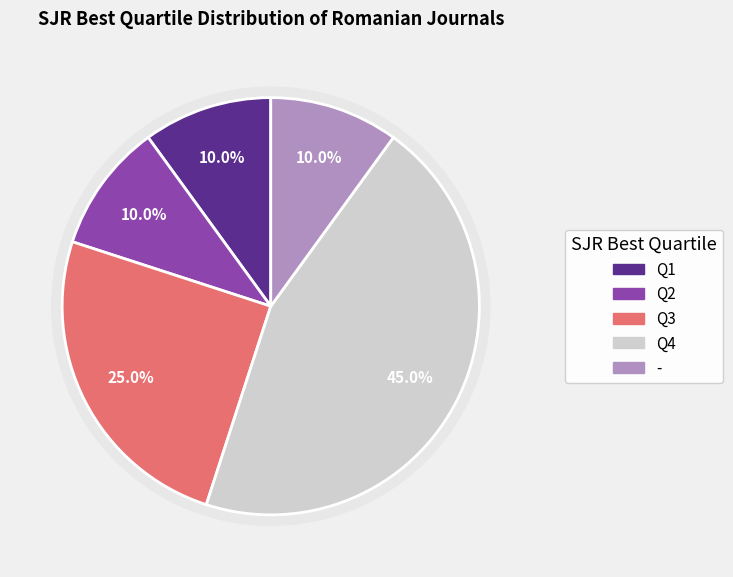

To the nearest percent, what percentage of the pie is Q3?

25%